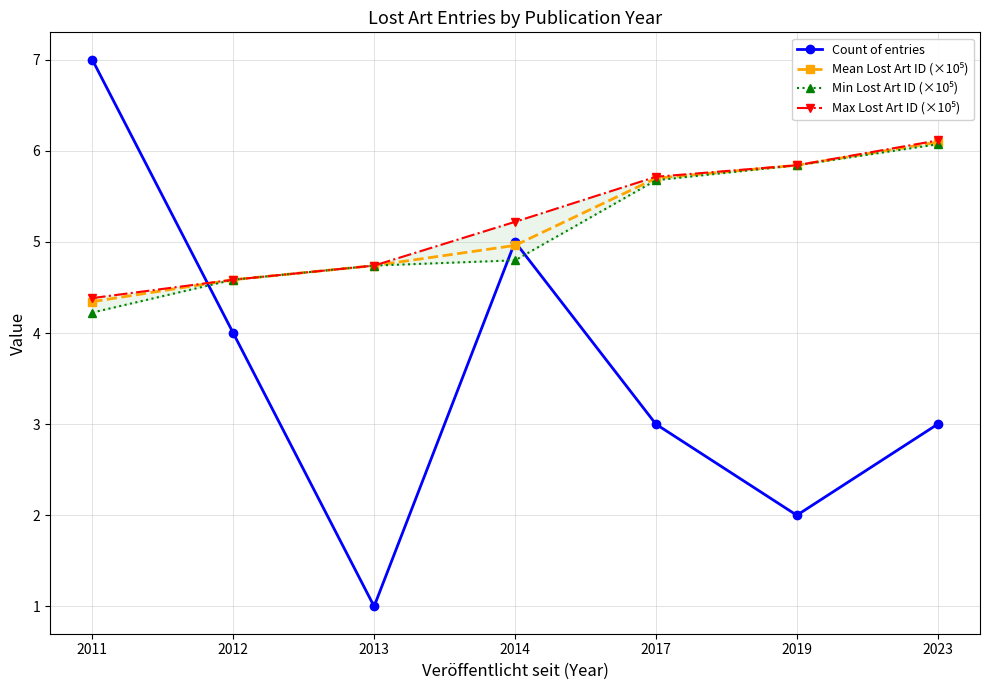

What is the value of the Max Lost Art ID (×10⁵) point at the 7th from the left?

6.1